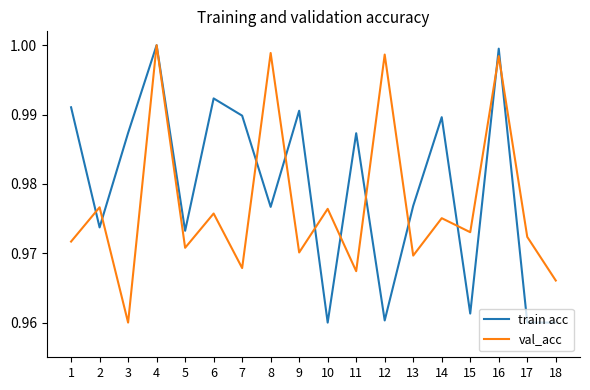

What are all the series names shown in the legend?

train acc, val_acc